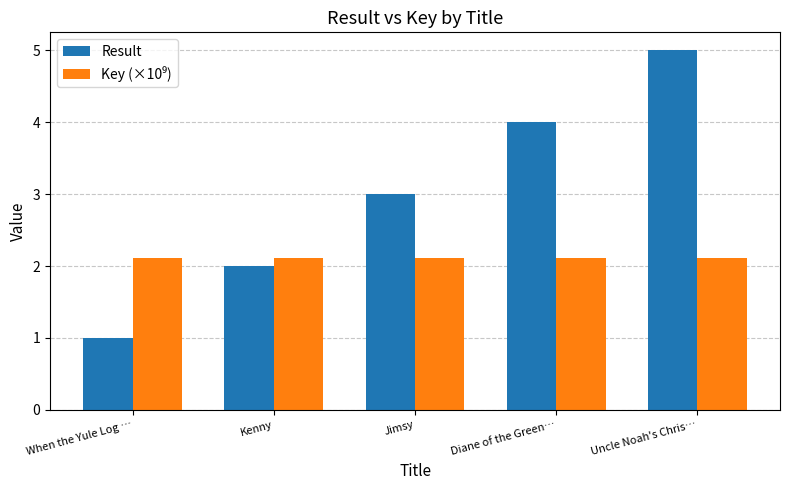

Between When the Yule Log … and Uncle Noah's Chris…, which series saw the biggest shift?

Result